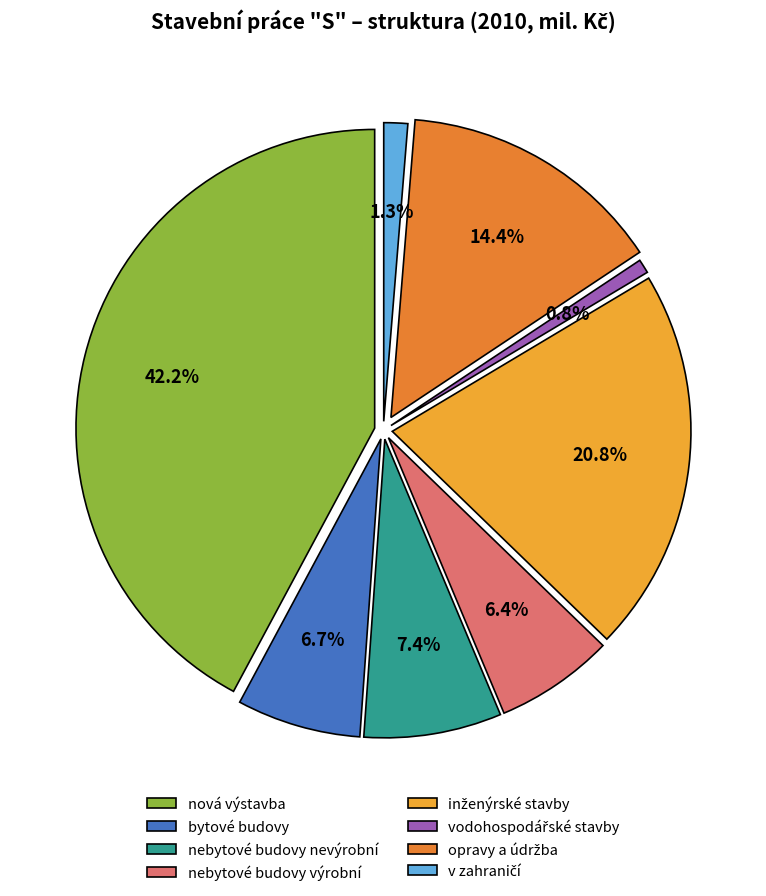

How many segments does this pie chart have?

8